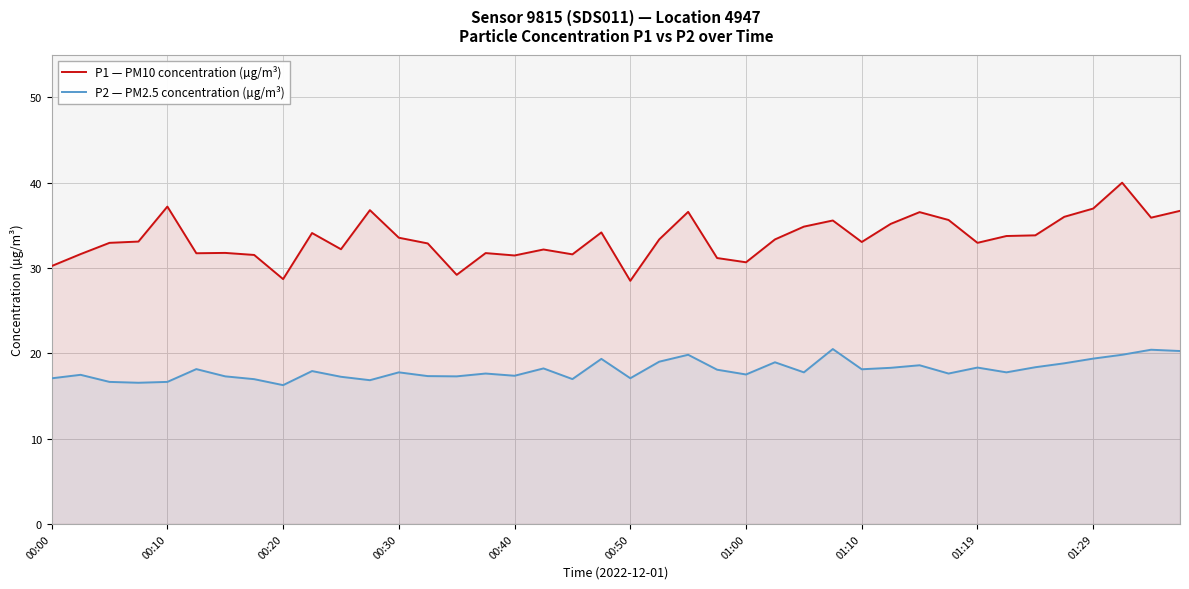

Is the value of P2 — PM2.5 concentration (µg/m³) at 14 greater than the value of P1 — PM10 concentration (µg/m³) at 14?

No